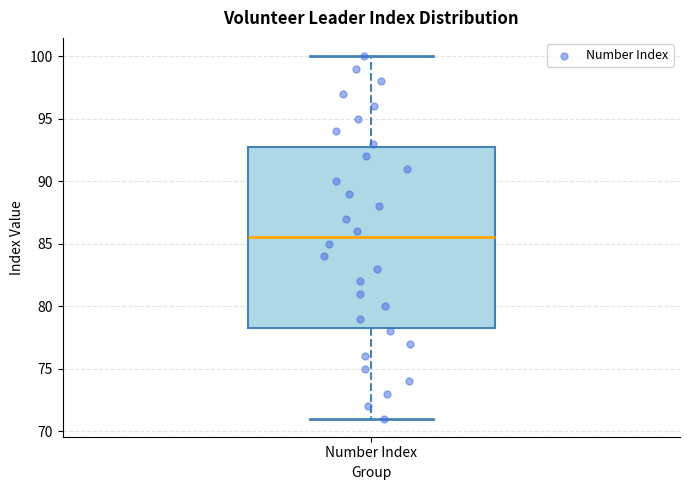

Transcribe this box plot: give where the median line is, the range the box spans, and where the two whiskers end, as read against the y-axis. The values are not printed on the chart, so give them approximately, as read against the axis.

median 85.5, box 78.5 to 93.0, whiskers 71.0 to 100.0